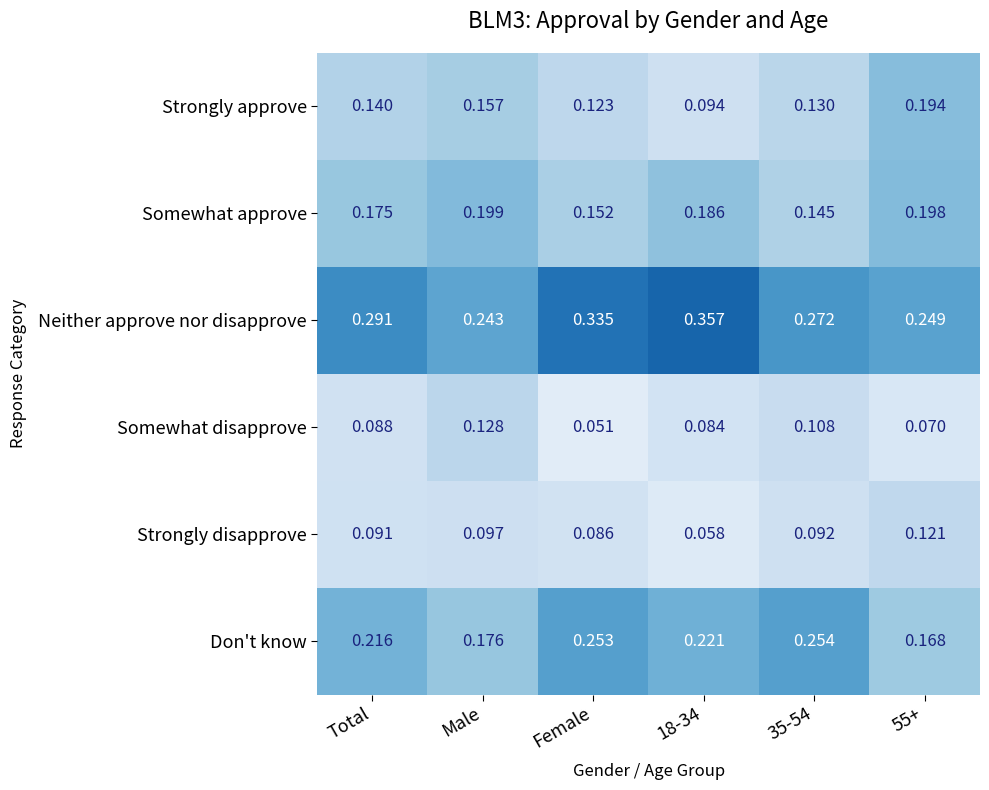

At which category does the chart reach its minimum across all series?

Female